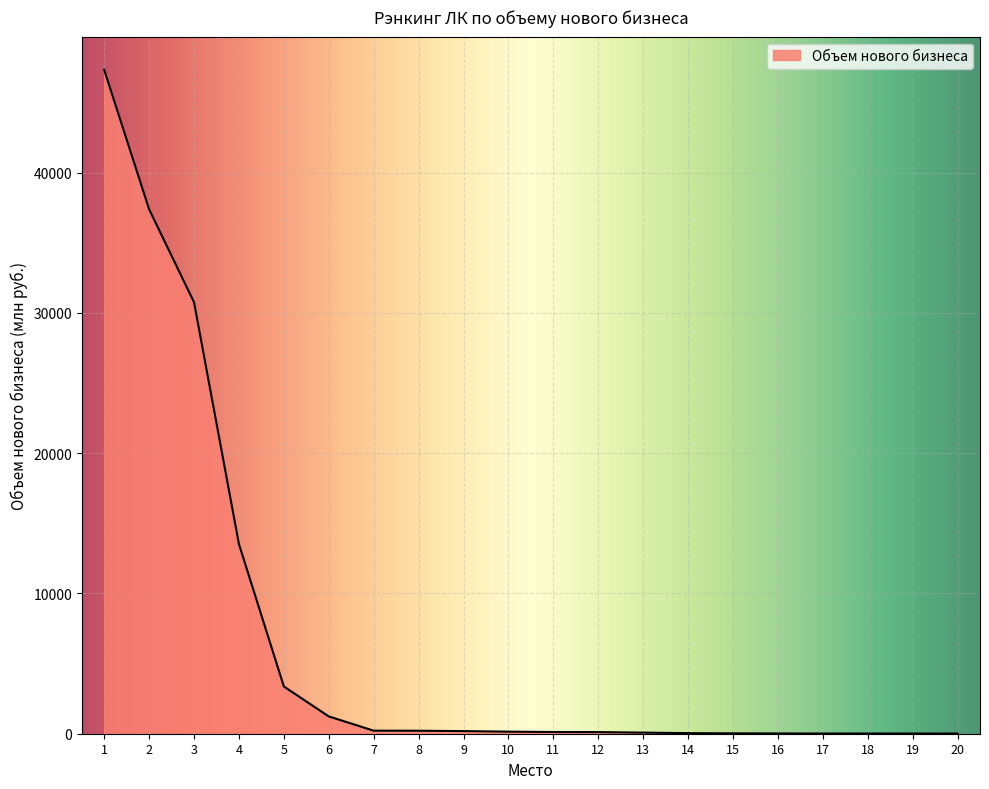

What is the change in value from 7 to 10?

-69.0